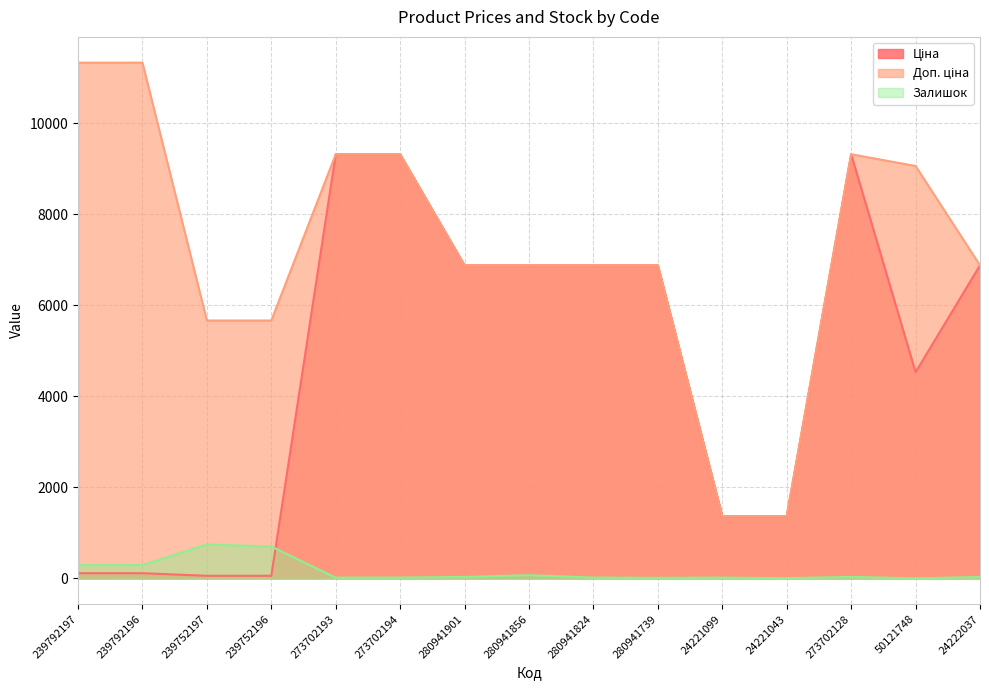

What is the label of the 7th point from the left?

280941901